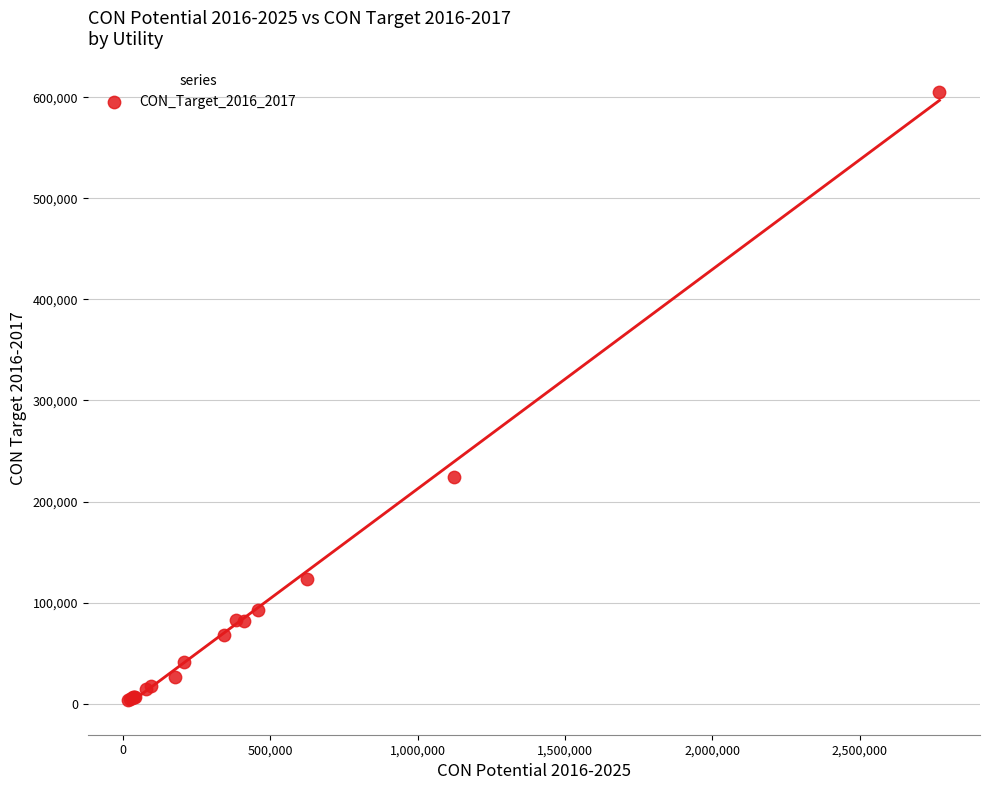

What Y value in the scatter plot is closest to 304311?

224431.0